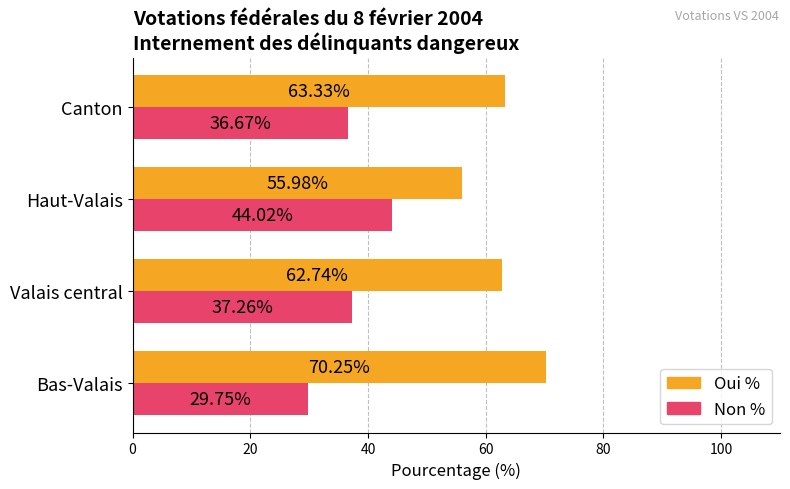

Where is Non % nearest to the value 36?

Canton